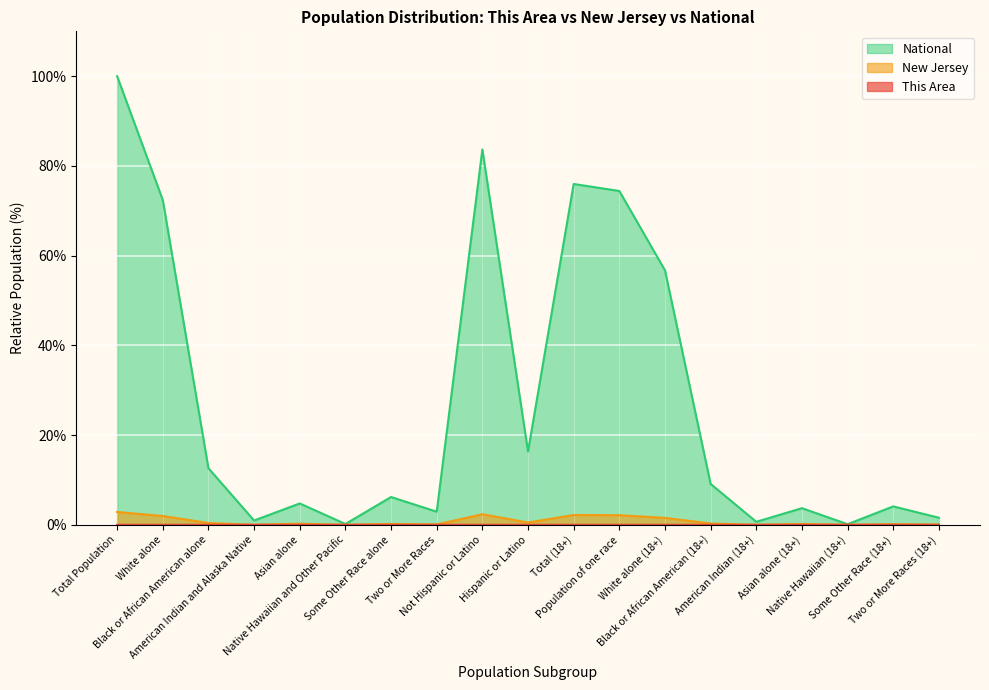

True or false: This Area and New Jersey cross at least once.

False